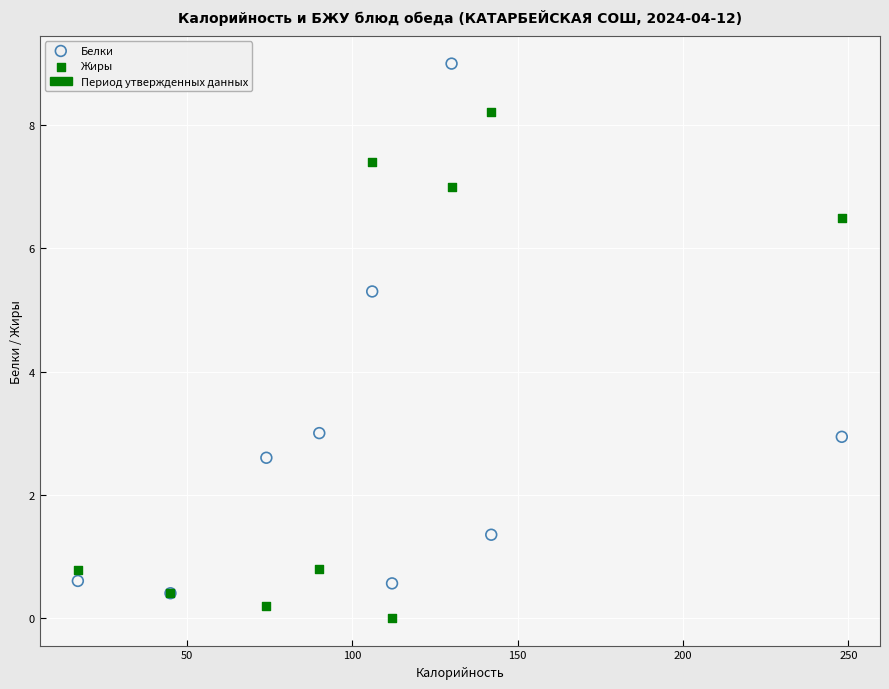

Which series has the largest Y range (max minus min)?

Белки